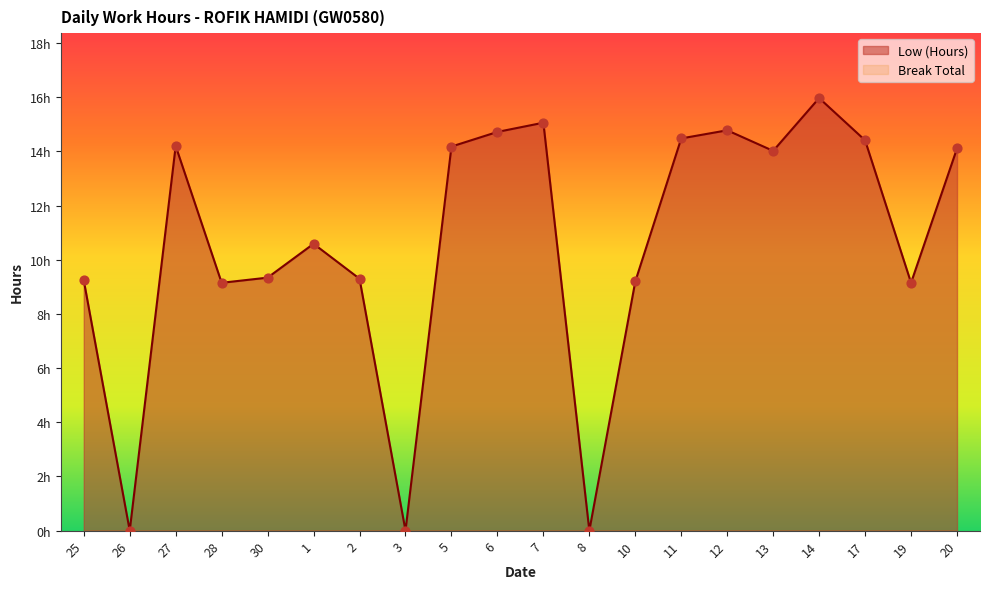

What is the change in value from 26 to 28?

+9.2